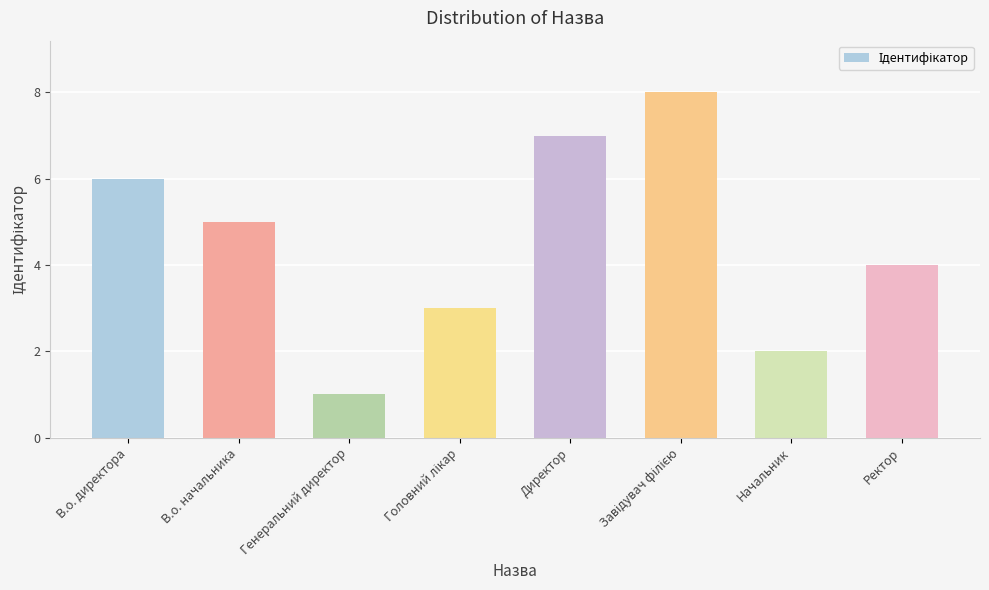

What is the sum of all values?

36